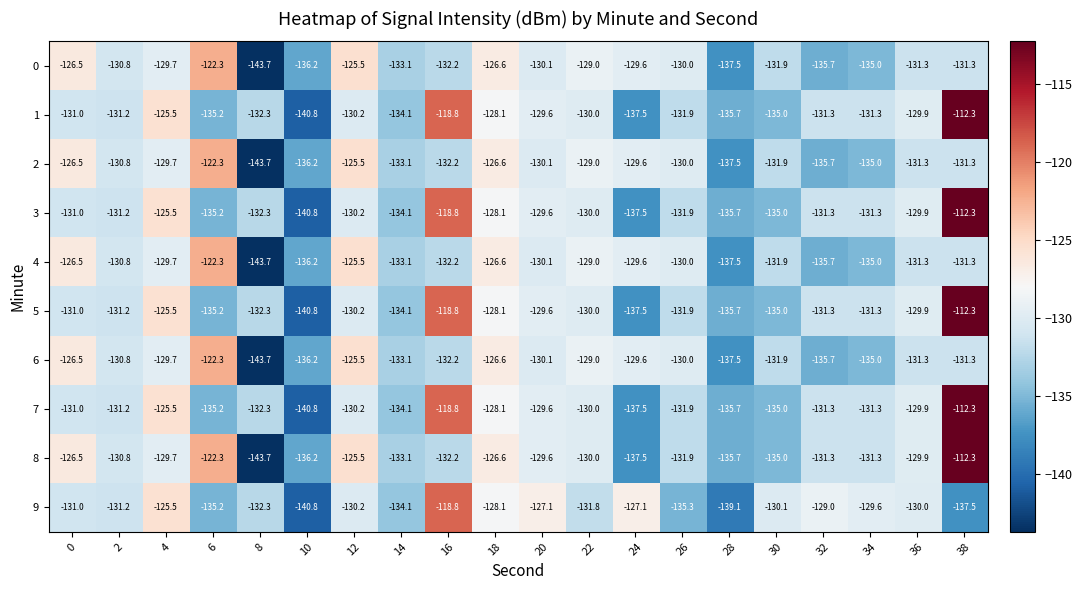

Is it true that 6 equals -143.7 at 8?

True